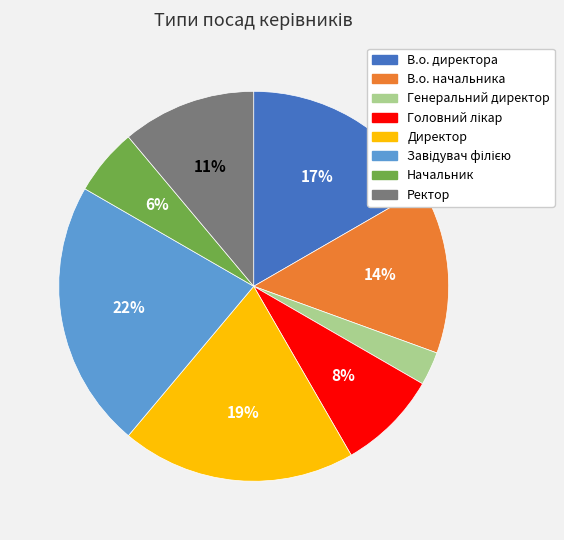

The В.о. директора slice represents 8% of the pie. True or false?

False